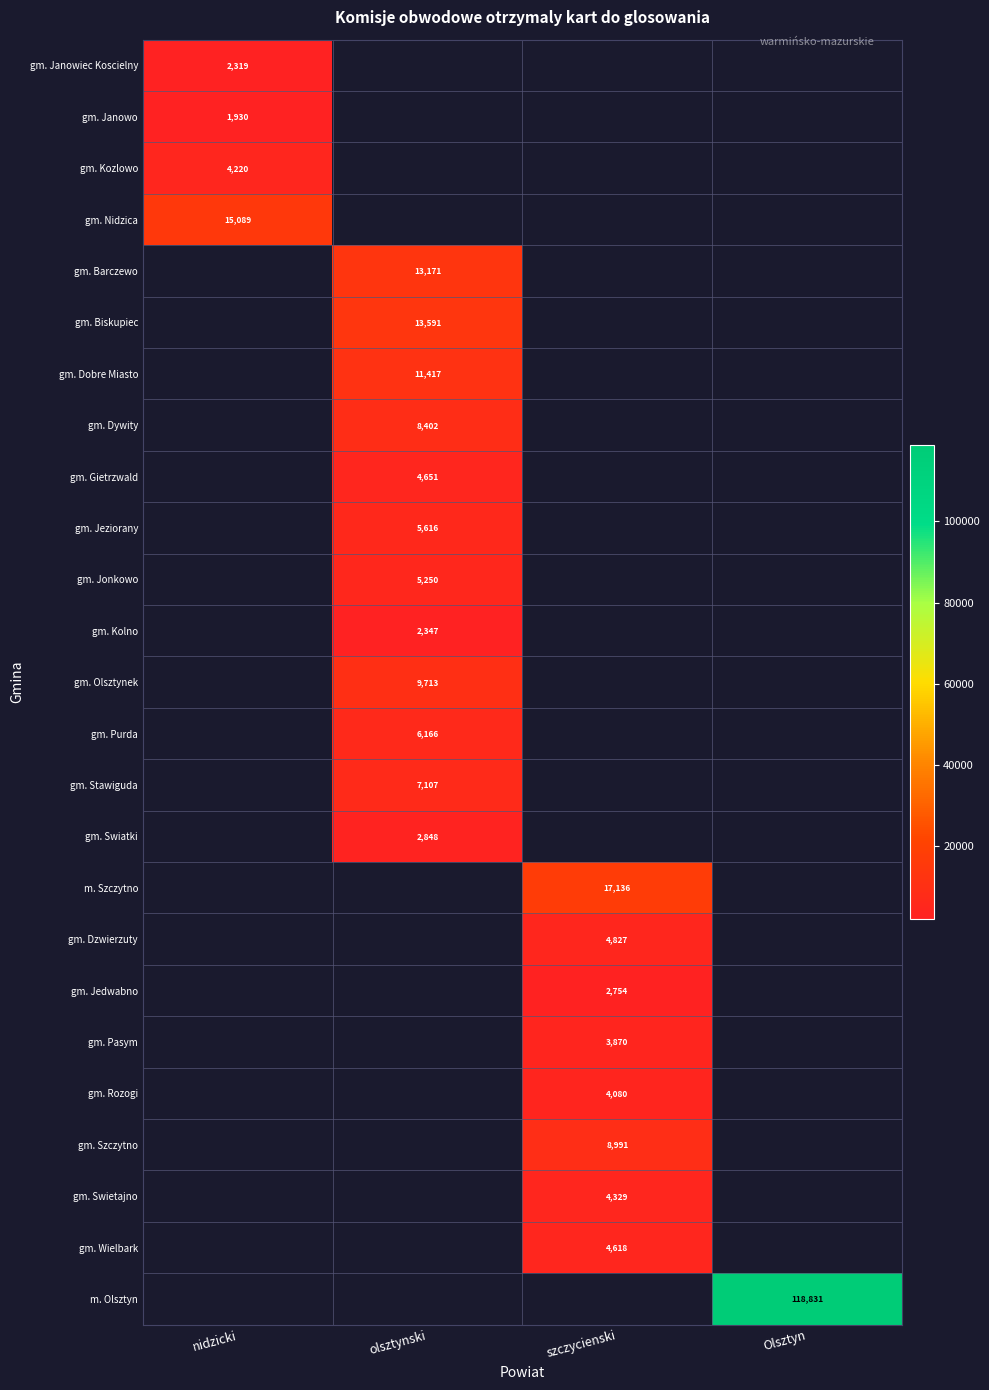

True or false: gm. Olsztynek has a value of 17118 at olsztynski.

False